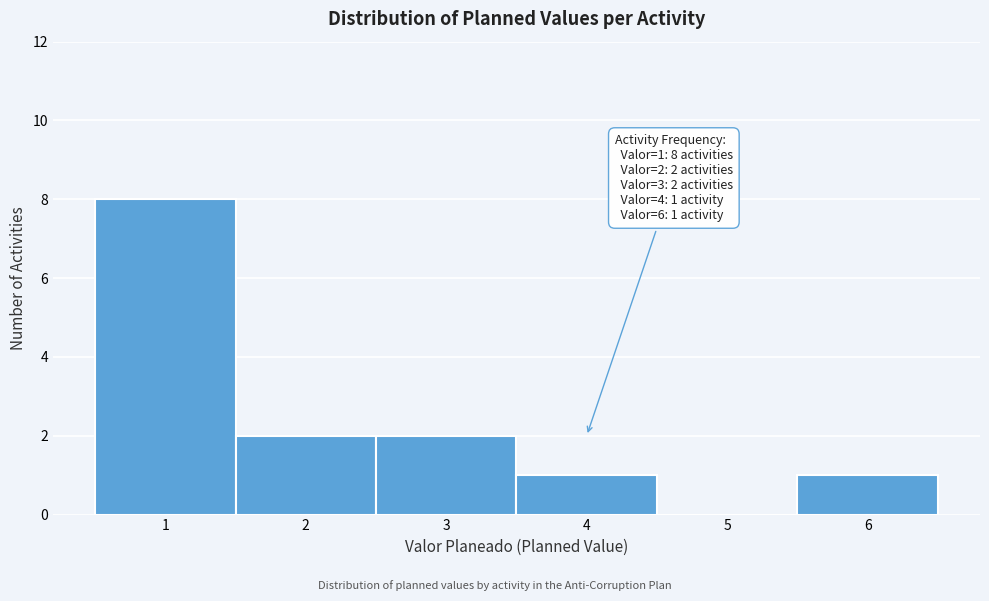

Which range on the x-axis has the tallest bar?

0.5 to 1.5